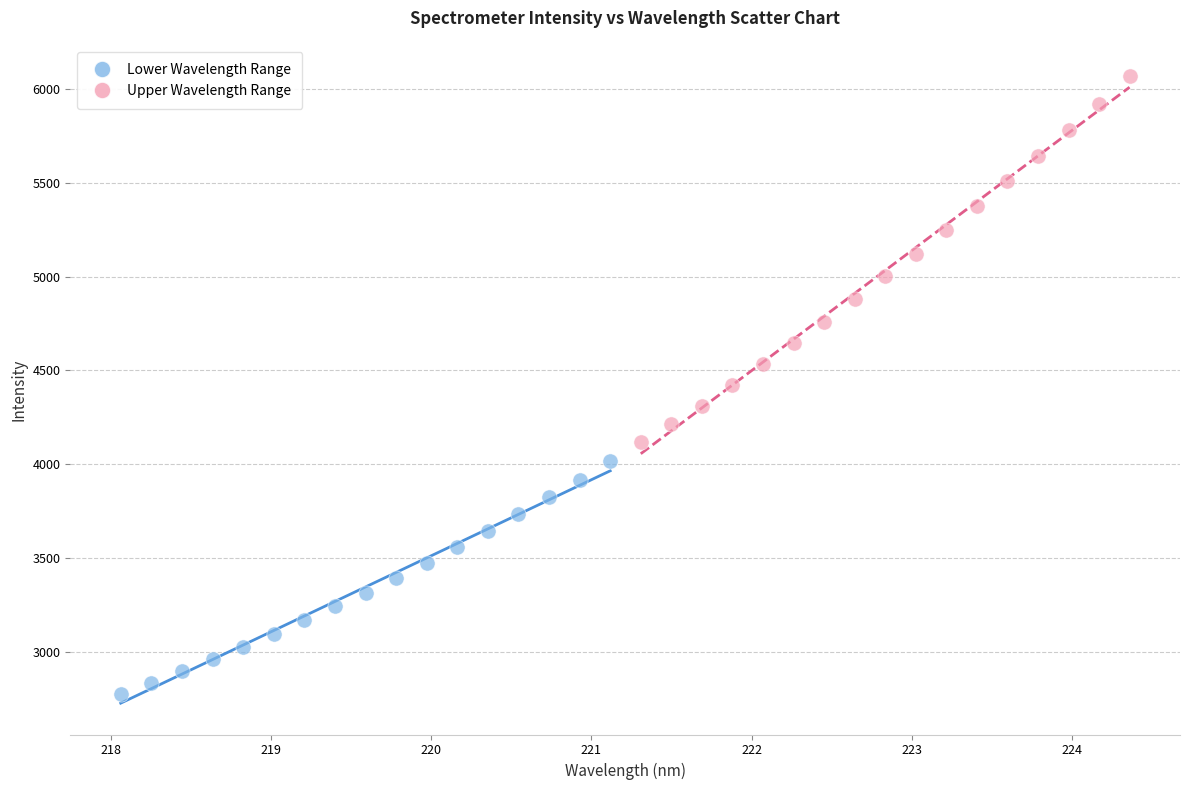

Which series reaches the maximum Y coordinate?

Upper Wavelength Range